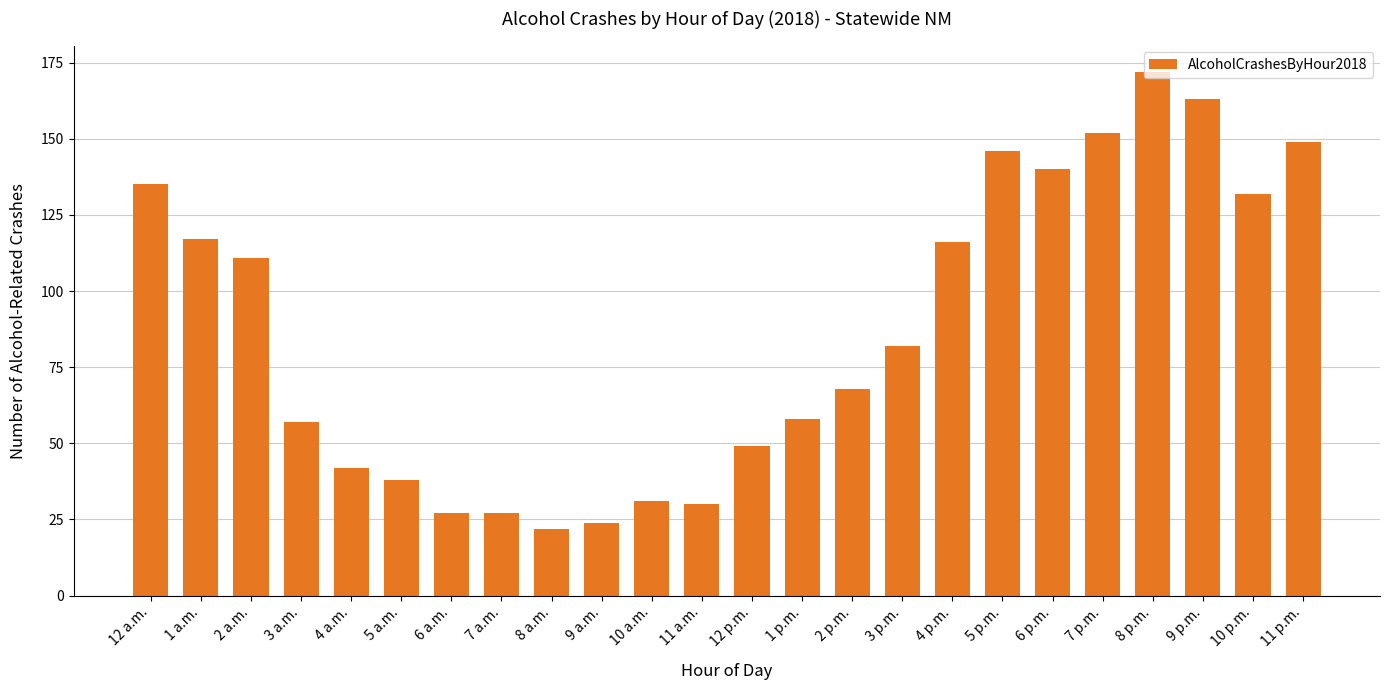

What is the average value?

87